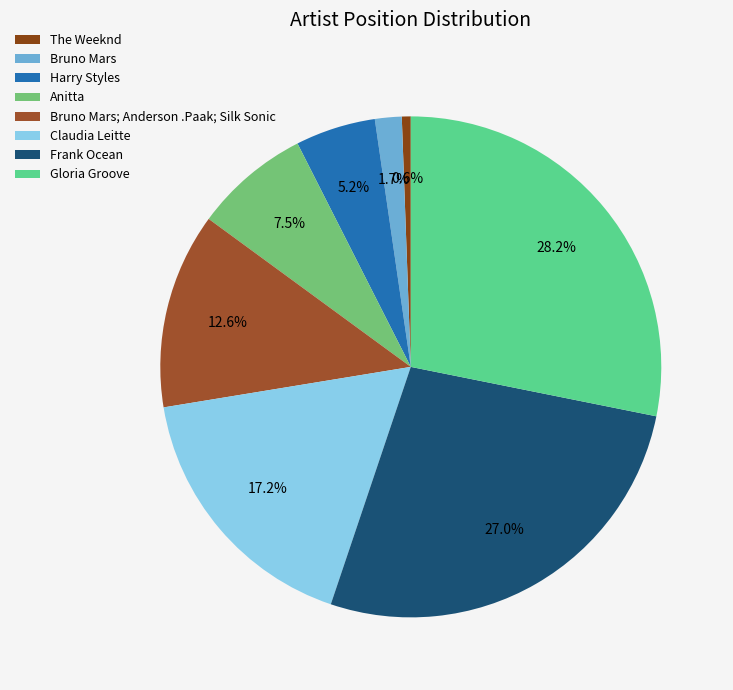

Is it true that Anitta is 1% of the pie?

False